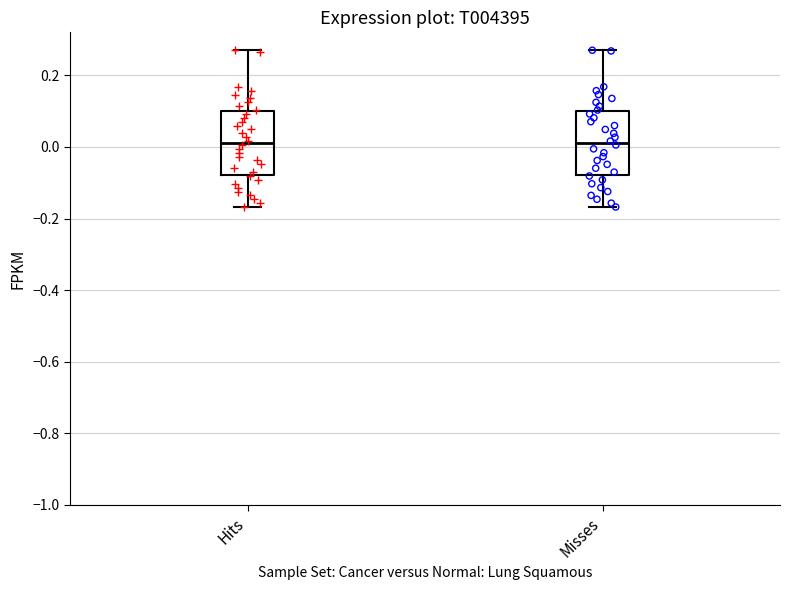

Reading left to right, read every box against the y-axis: the position of its median line, the range the box covers, and the ends of its whiskers. The values are not printed on the chart, so give them approximately, as read against the axis.

Hits: median 0.02, box -0.08 to 0.10, whiskers -0.16 to 0.28
Misses: median 0.02, box -0.08 to 0.10, whiskers -0.16 to 0.28